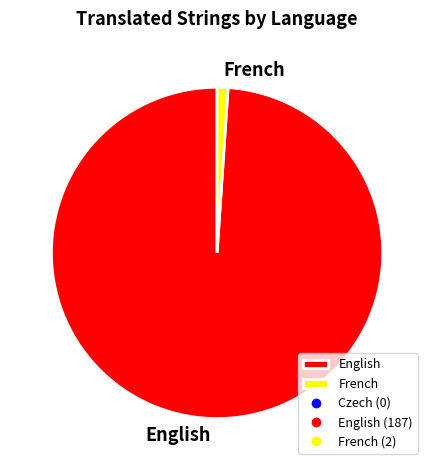

Is the sum of French and English greater than half?

Yes